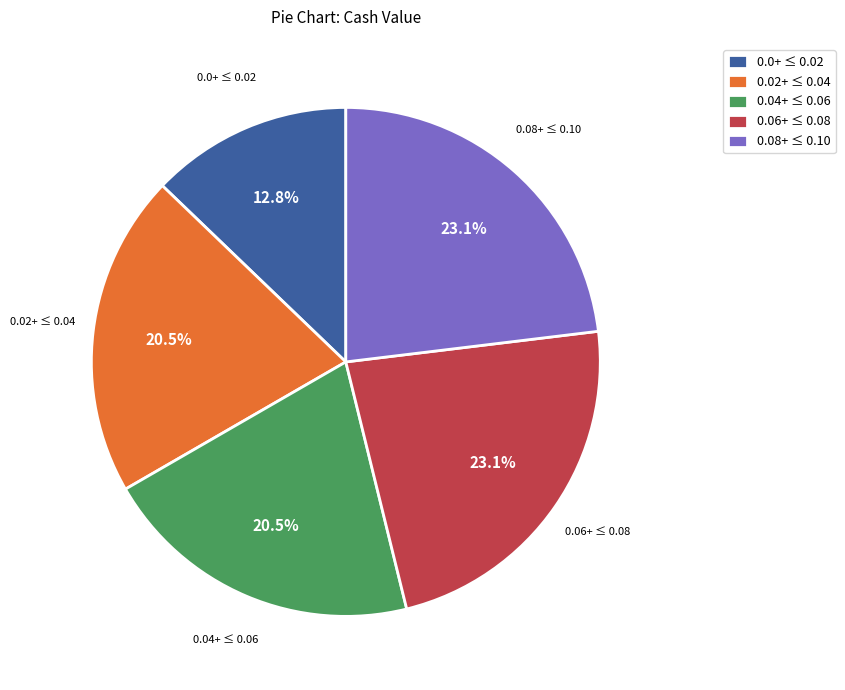

Which category has the smallest portion of the pie?

0.0+ ≤ 0.02